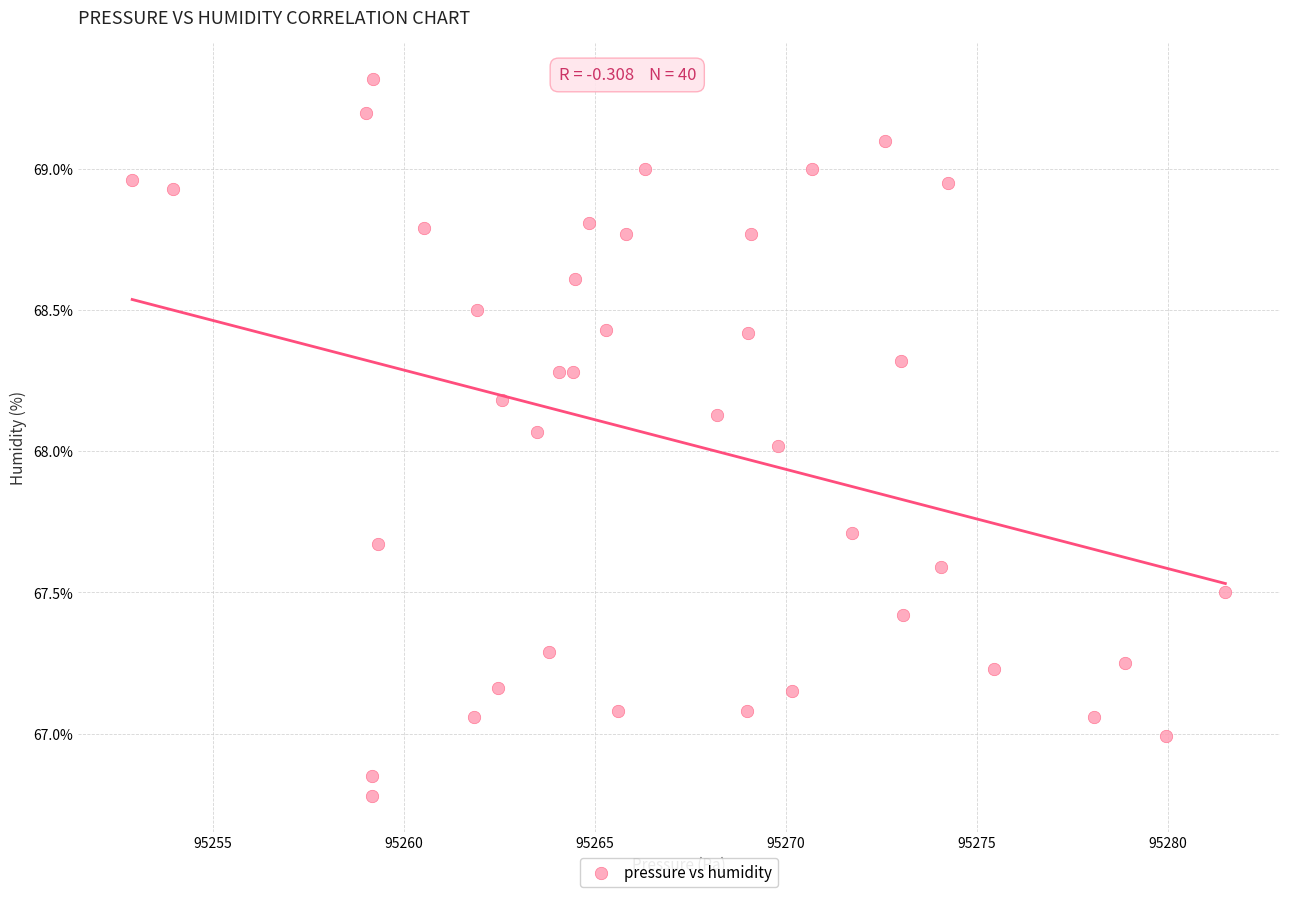

What is the range of Y values (max minus min)?

2.5